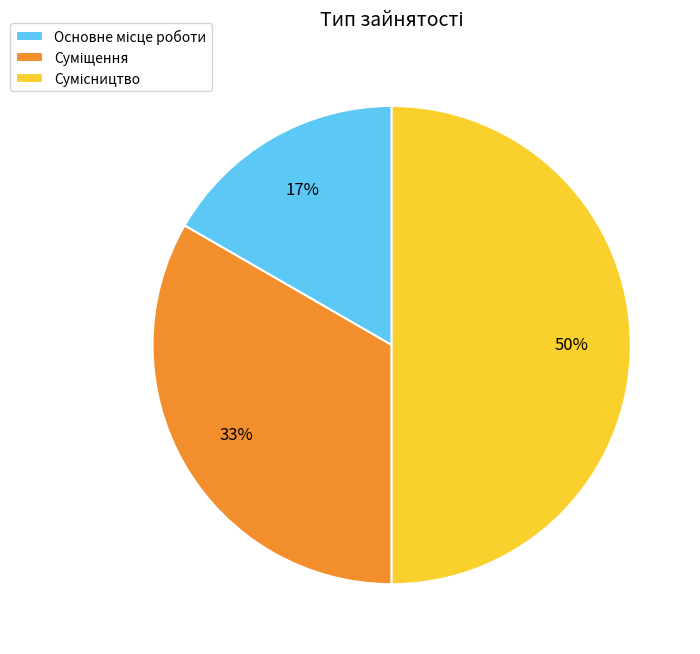

To the nearest percent, what is the average slice percentage?

33%